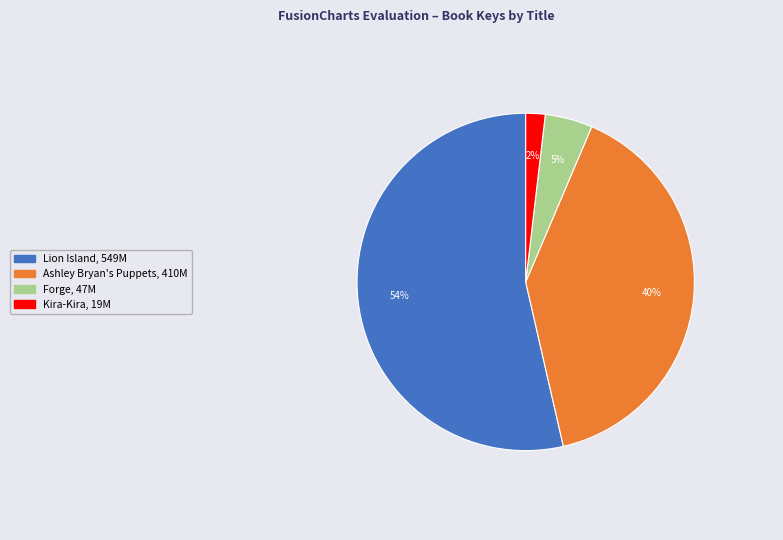

Which has a higher value, Ashley Bryan's Puppets or Forge?

Ashley Bryan's Puppets